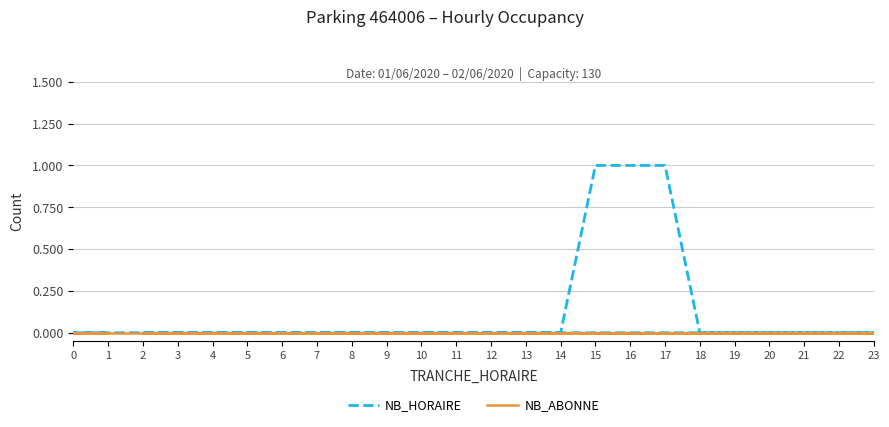

True or false: NB_HORAIRE has a value of 1 at 17.

True